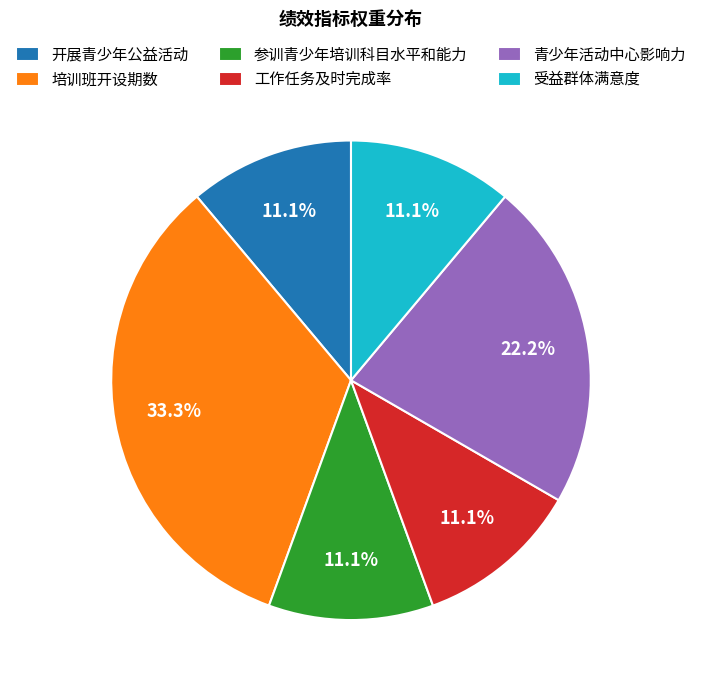

How many slices are in this pie chart?

6